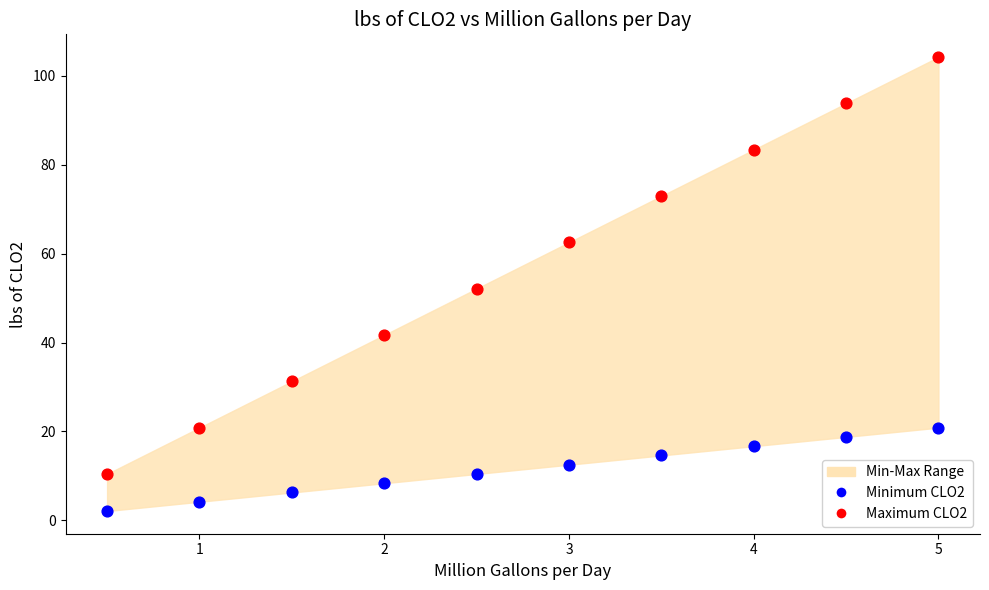

Which series has the largest Y range (max minus min)?

Maximum CLO2